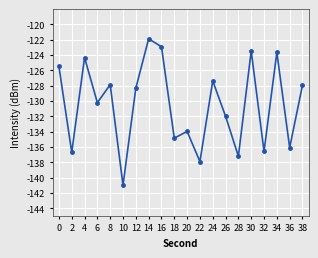

Read the value at 38.

-127.9